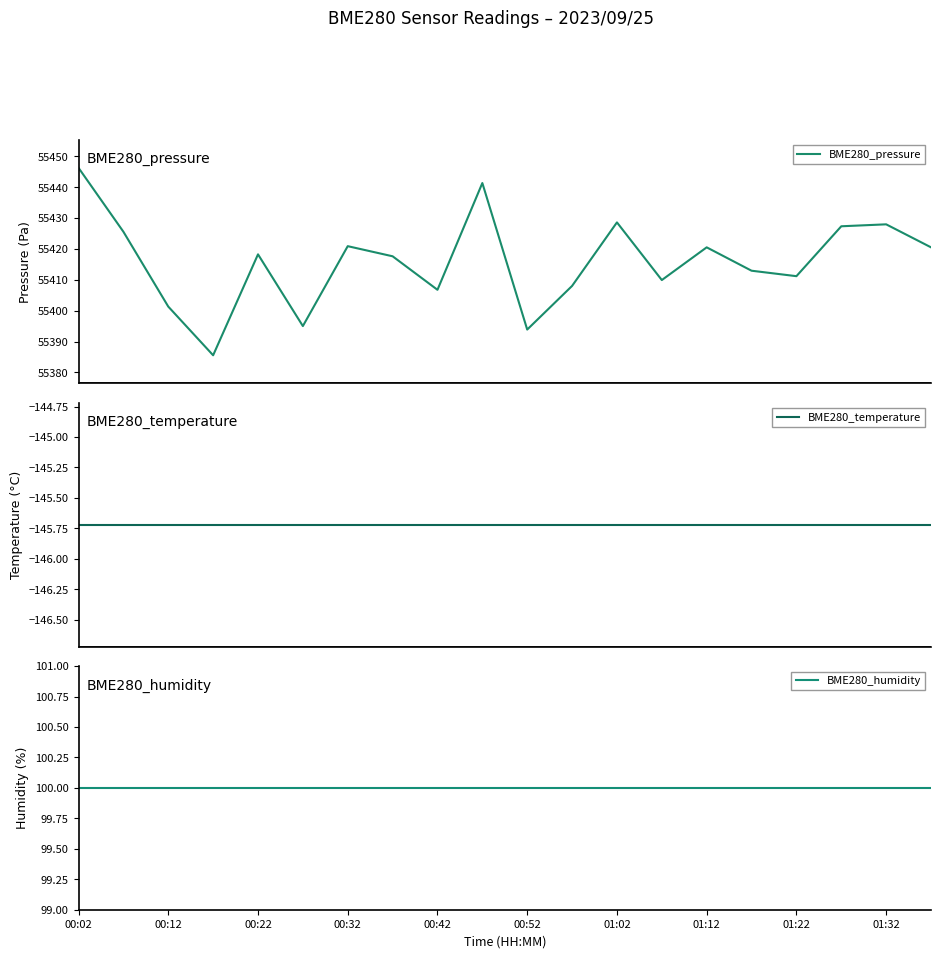

Count the number of data series in this chart.

3